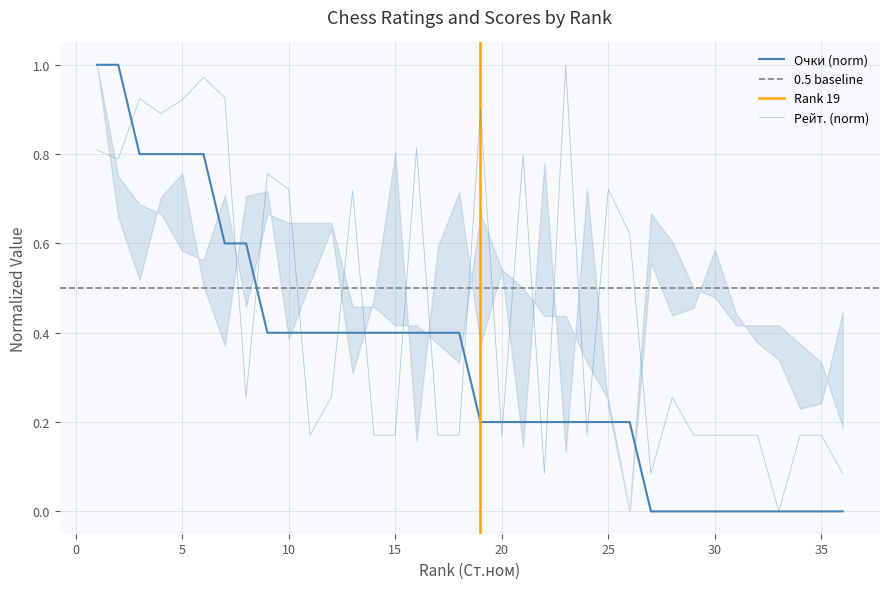

What is the sum of all Рейтинг (Рейт.) values?

16.5